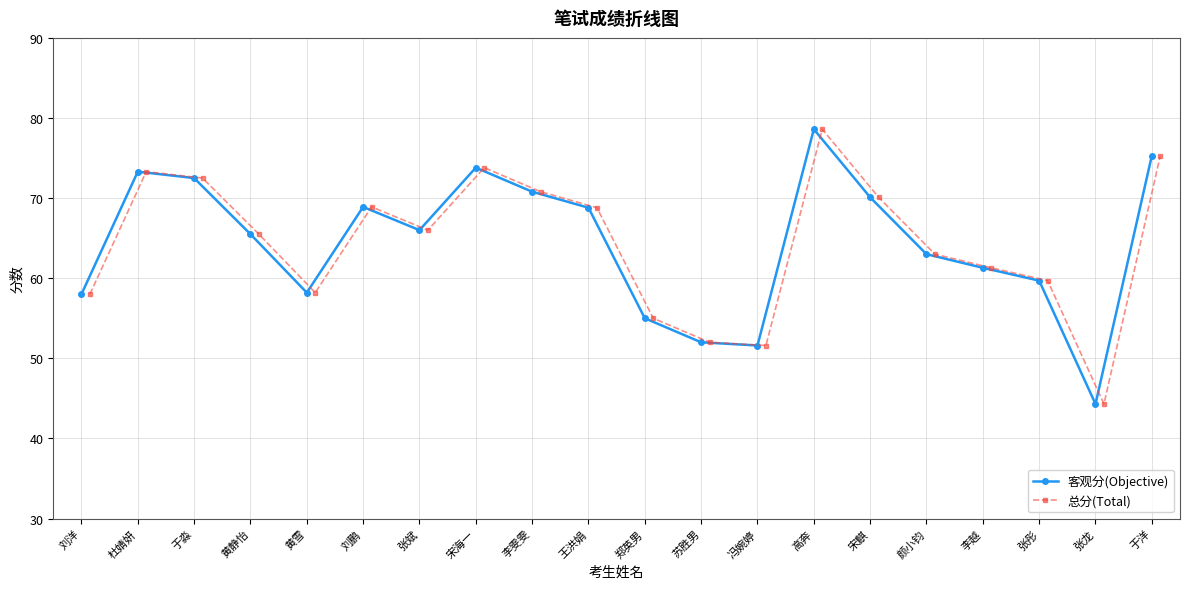

What is the sum of all 总分(Total) values?

1286.7